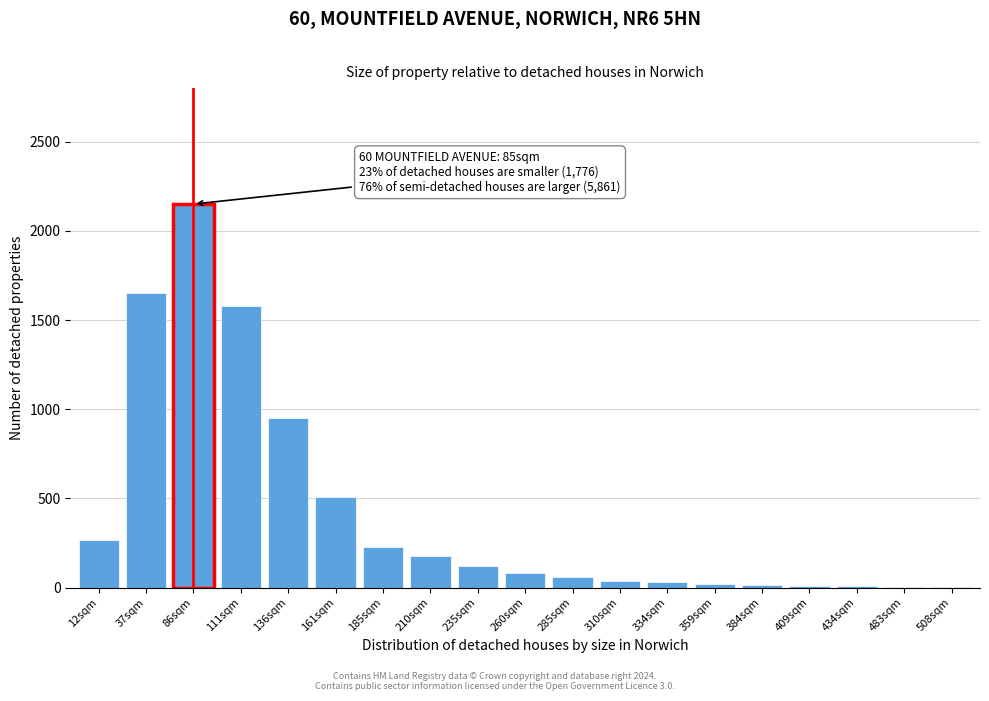

Which has a higher value, 285sqm or 161sqm?

161sqm